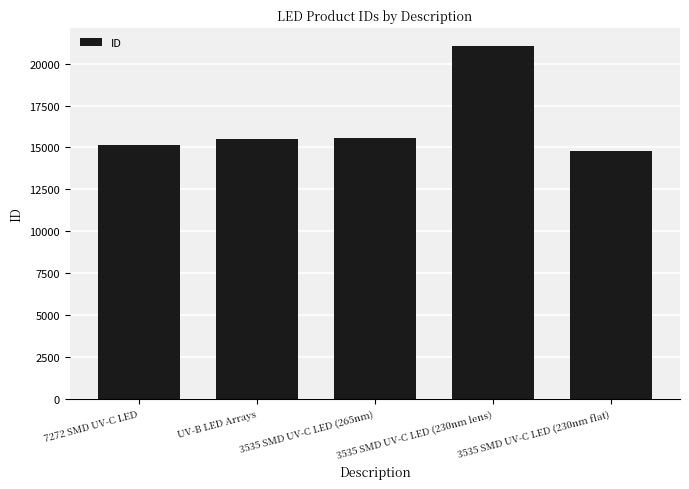

The chart shows a value of 15546 at 3535 SMD UV-C LED (265nm). True or false?

True